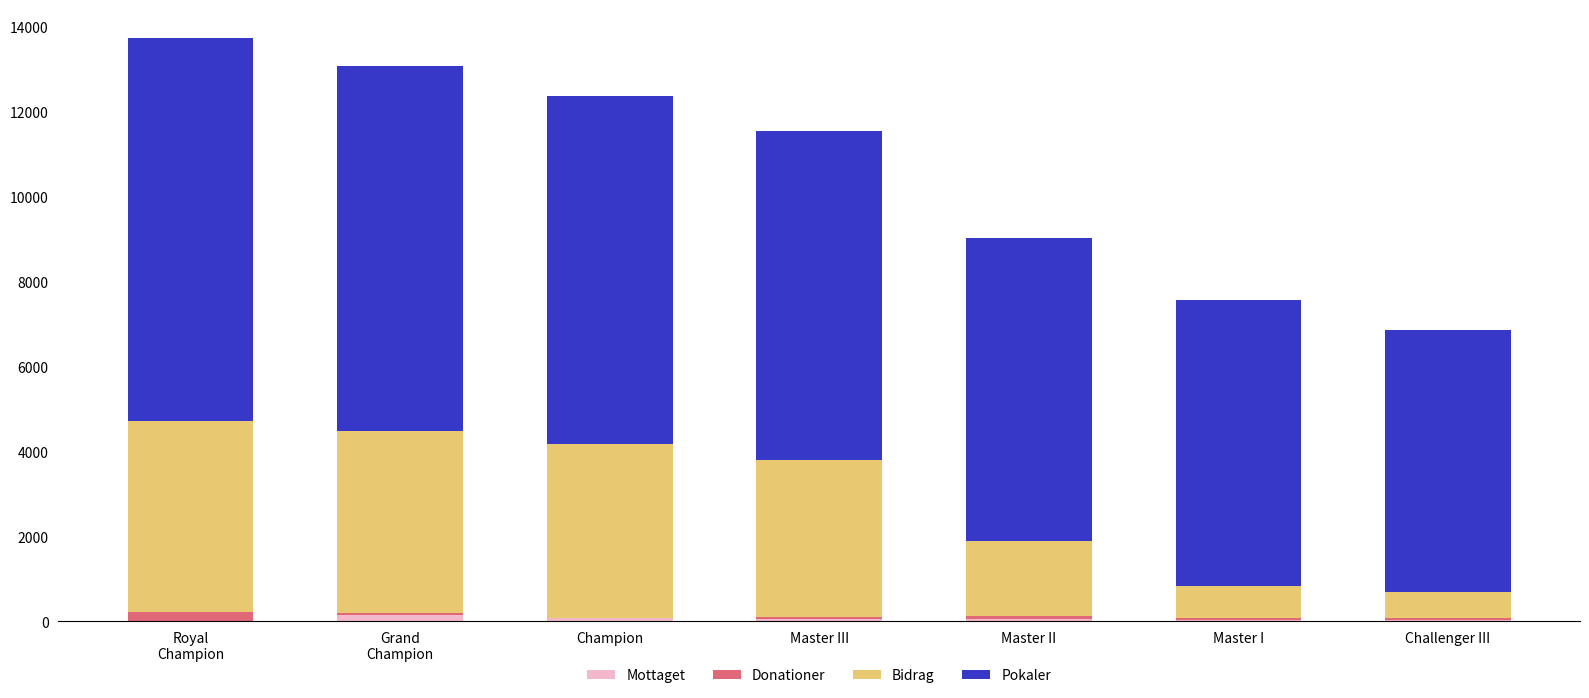

What are all the series names shown in the legend?

Mottaget, Donationer, Bidrag, Pokaler